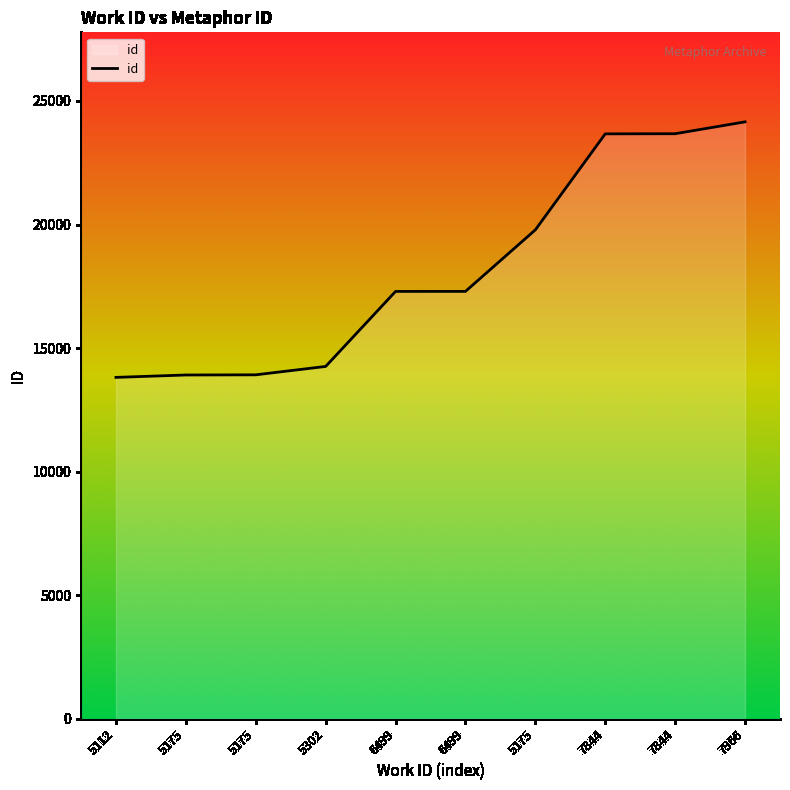

How many lines are shown in the chart?

1